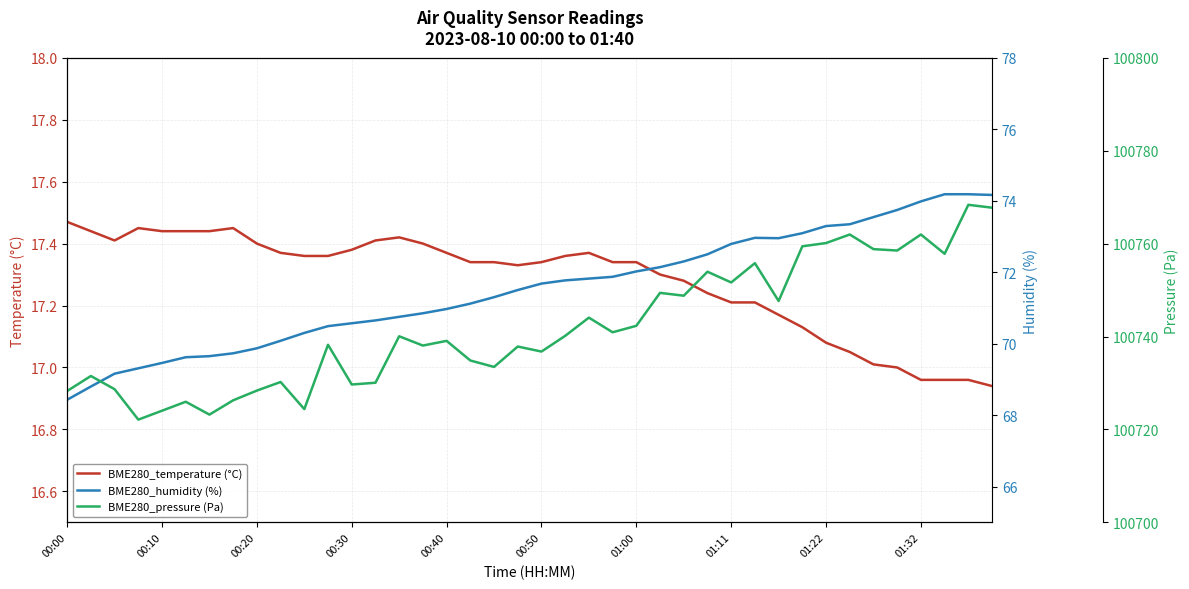

Which series has the largest total across all categories?

BME280_pressure (Pa)